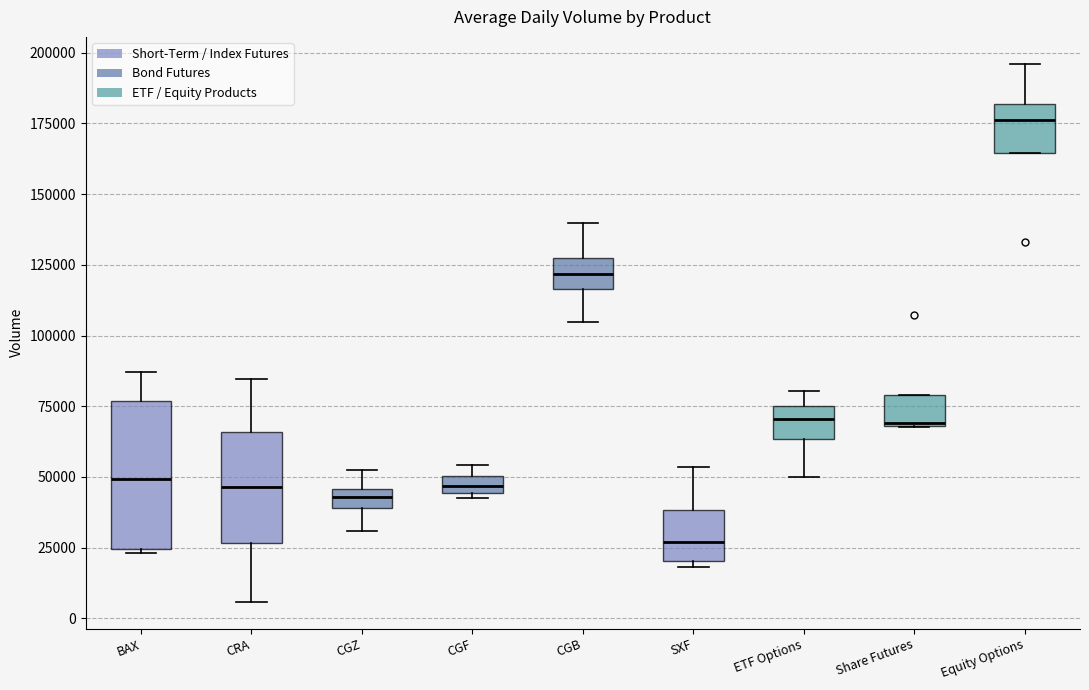

Comparing the boxes themselves (not the whiskers), which one is the tallest?

BAX